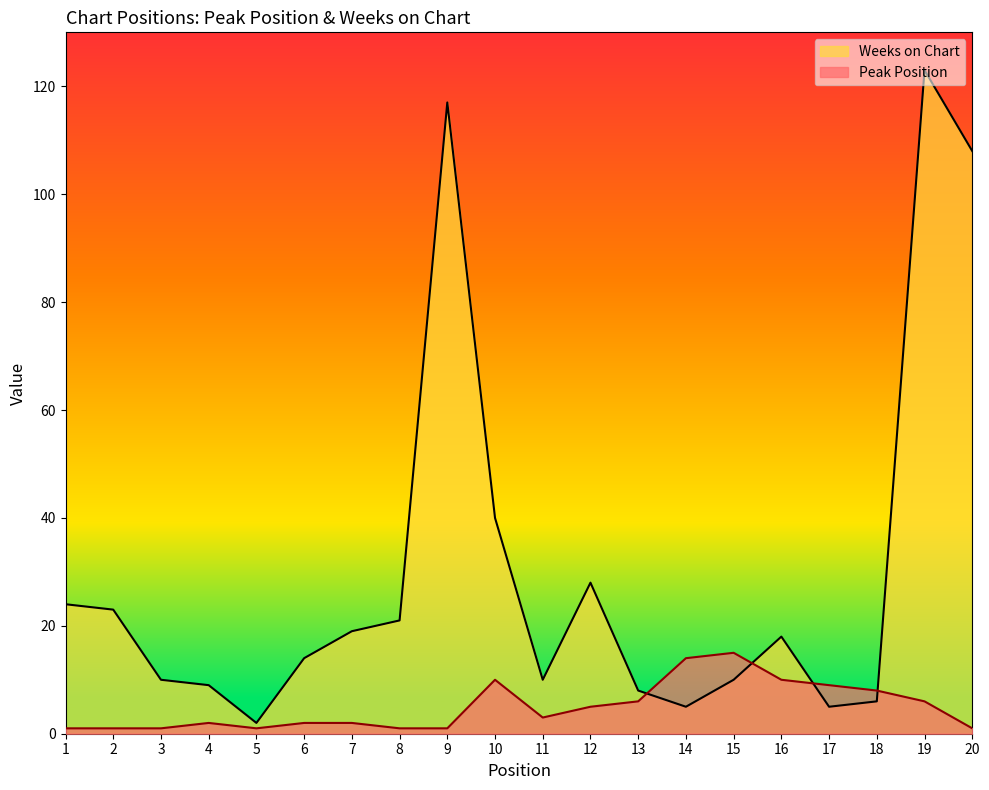

What is the maximum value shown in the chart?

123